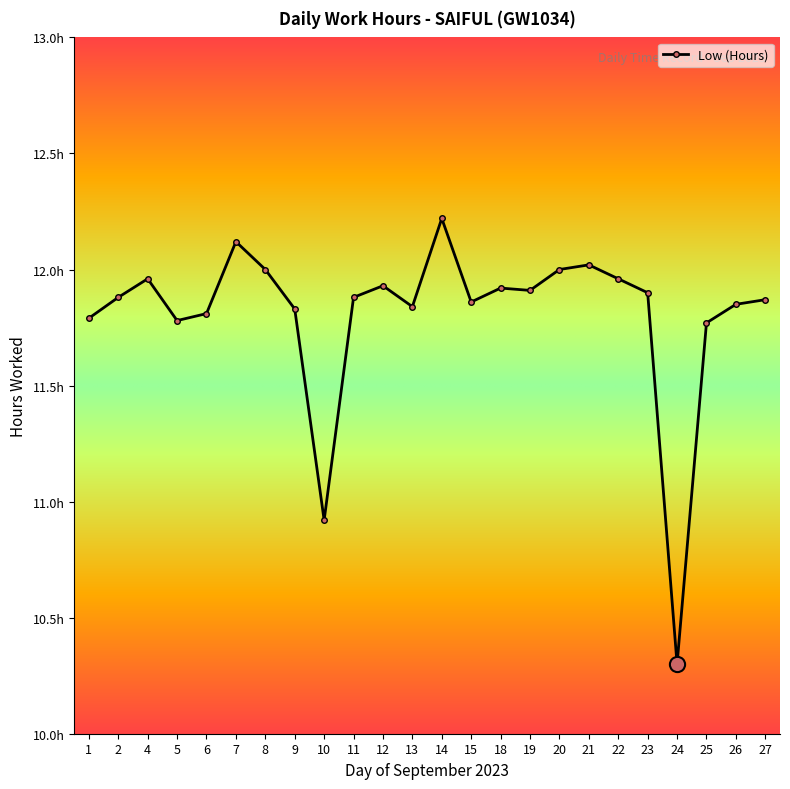

What is the change in value from 9 to 18?

+0.1